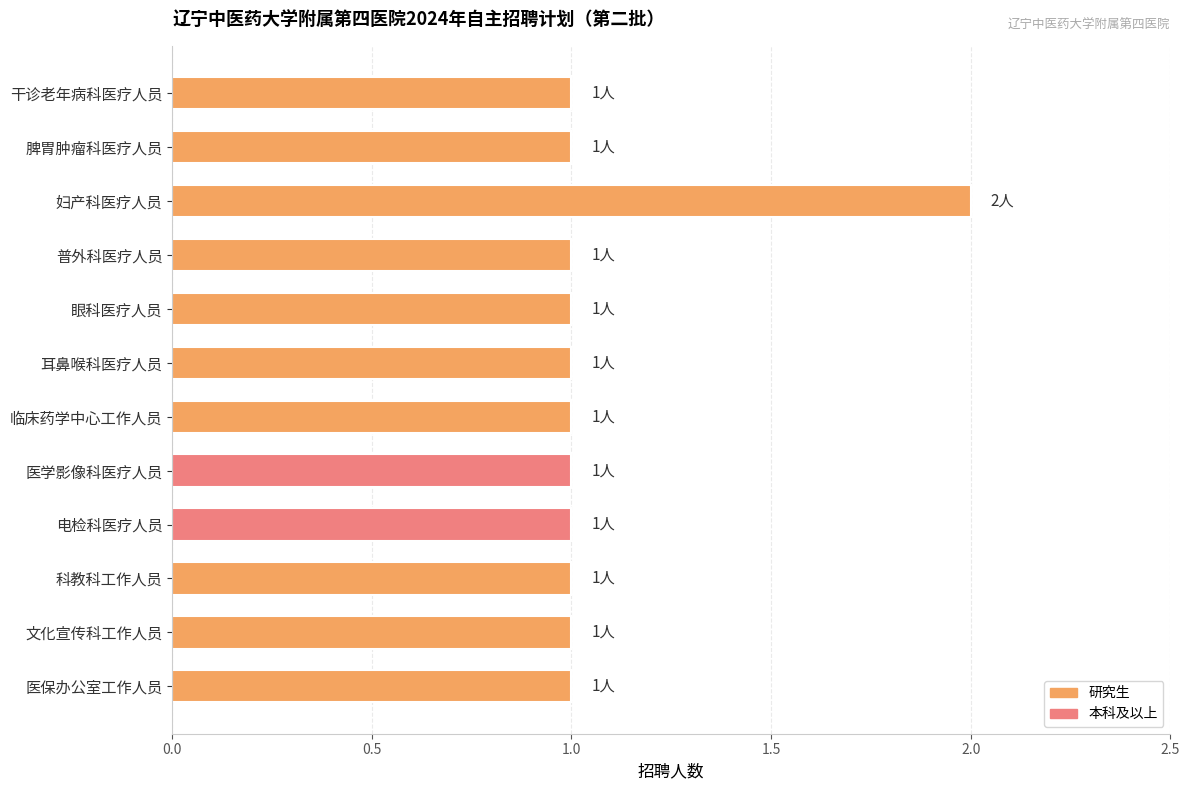

Reading top to bottom, transcribe all the data shown in this chart.

干诊老年病科医疗人员=1	脾胃肿瘤科医疗人员=1	妇产科医疗人员=2	普外科医疗人员=1	眼科医疗人员=1	耳鼻喉科医疗人员=1	临床药学中心工作人员=1	医学影像科医疗人员=1	电检科医疗人员=1	科教科工作人员=1	文化宣传科工作人员=1	医保办公室工作人员=1